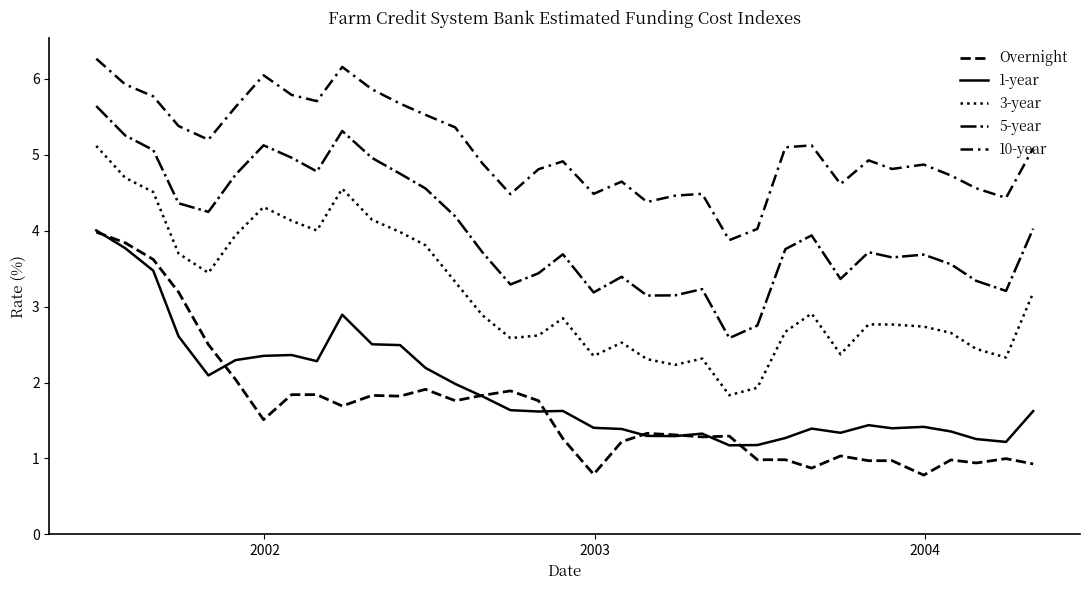

What is the minimum value for 3-year?

1.8